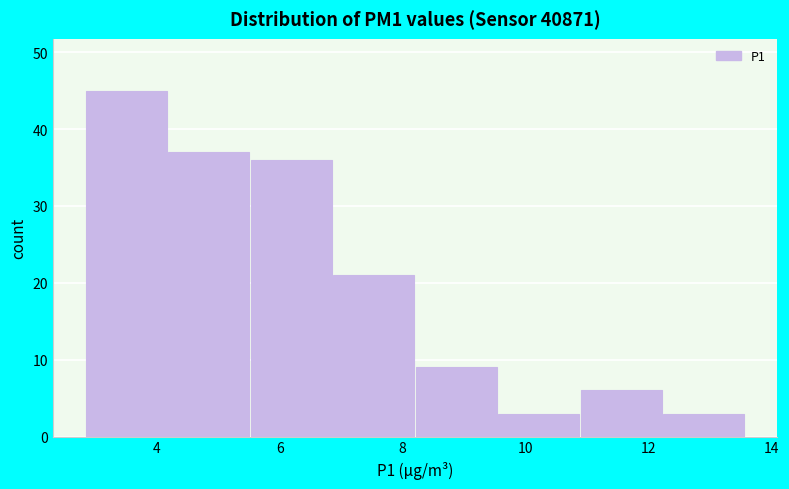

Which range on the x-axis has the tallest bar?

2.8 to 4.2